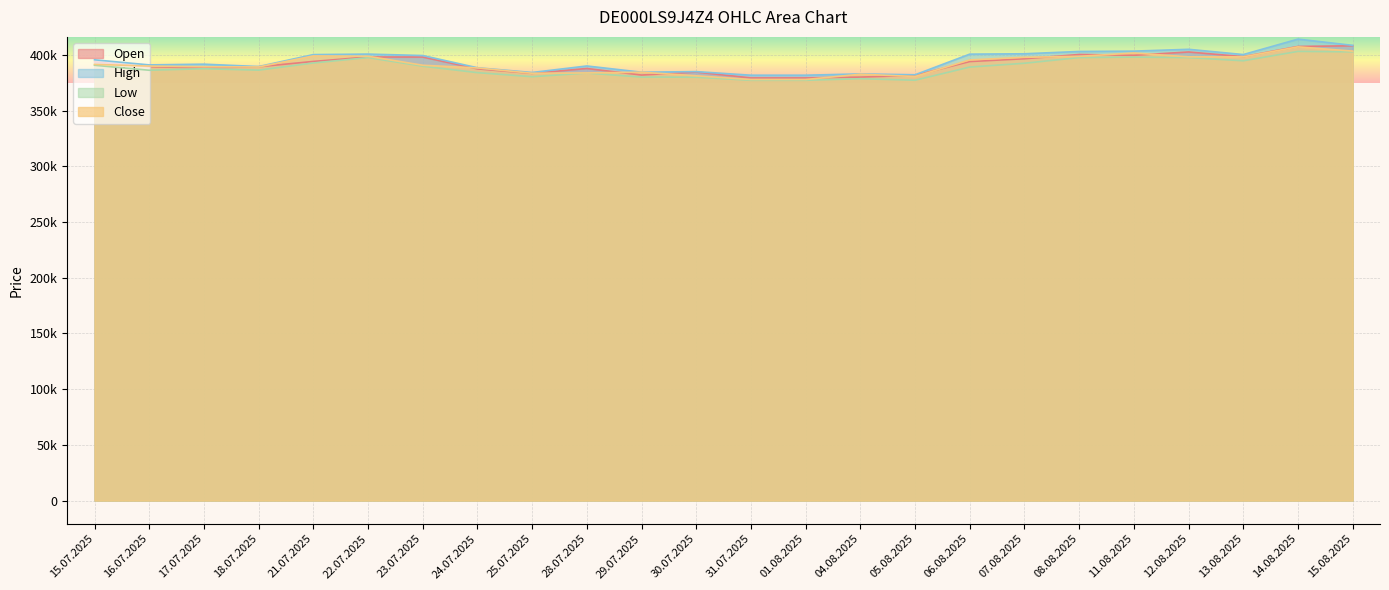

True or false: Close and Open cross at least once.

True